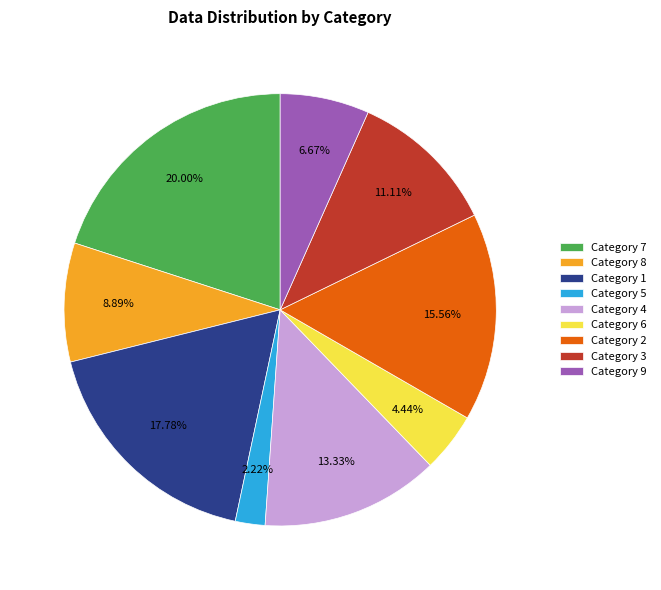

Rank the categories by value from lowest to highest.

Category 5, Category 6, Category 9, Category 8, Category 3, Category 4, Category 2, Category 1, Category 7